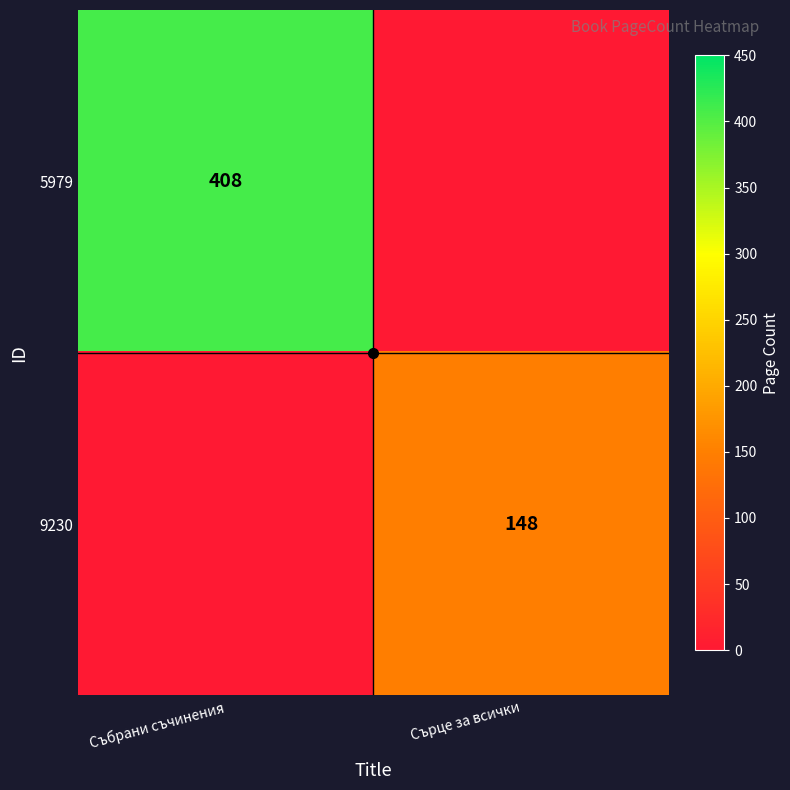

What is the difference between the 5979 values at Събрани съчинения and Сърце за всички?

408